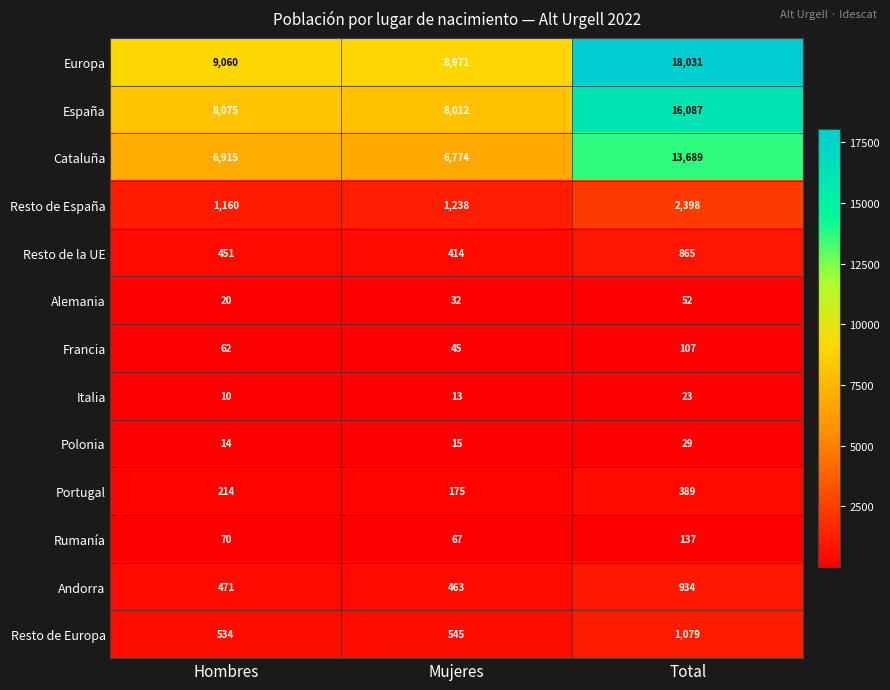

Count the number of data series in this chart.

13